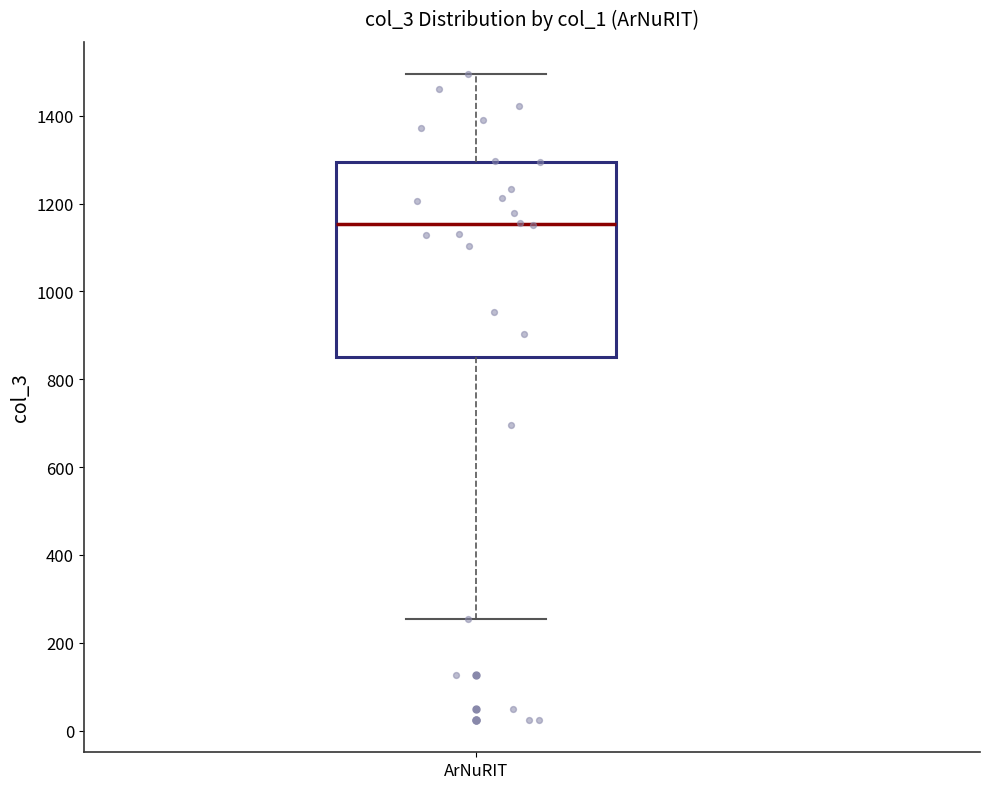

Where does the lower whisker of the box for ArNuRIT end on the y-axis? The values are not printed on the chart, so give them approximately, as read against the axis.

260